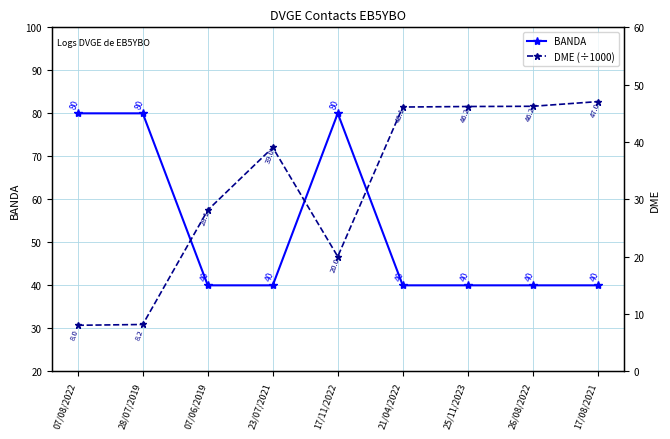

What is the label of the 6th point from the left?

21/04/2022